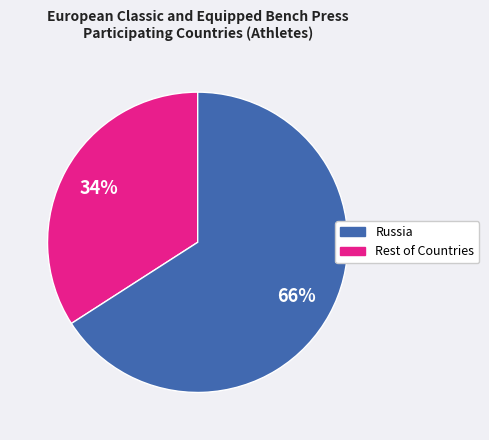

Does any single category account for the majority?

Yes